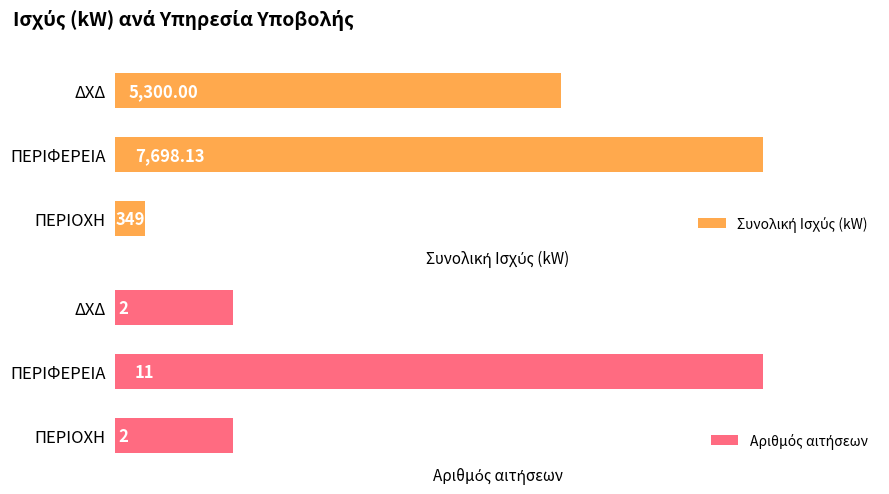

Count the number of categories in the chart.

3